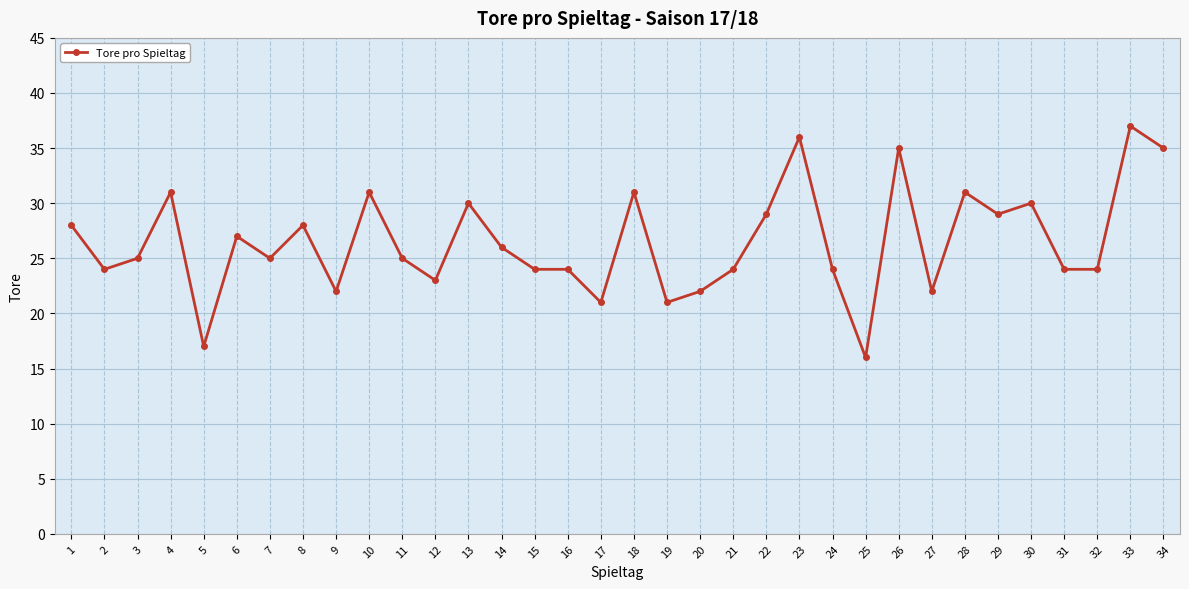

True or false: the data shows 22 at 27.

True